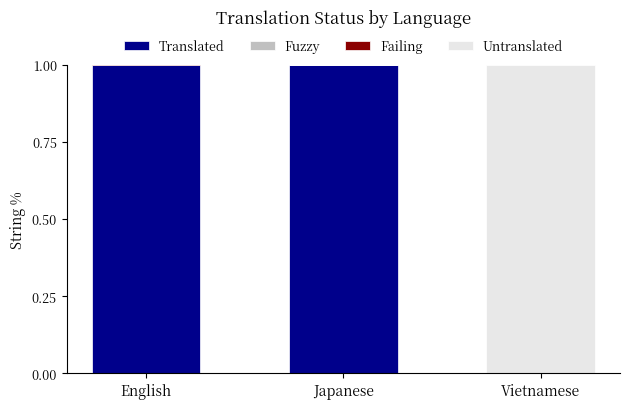

Which category has the highest value in the translated series?

English